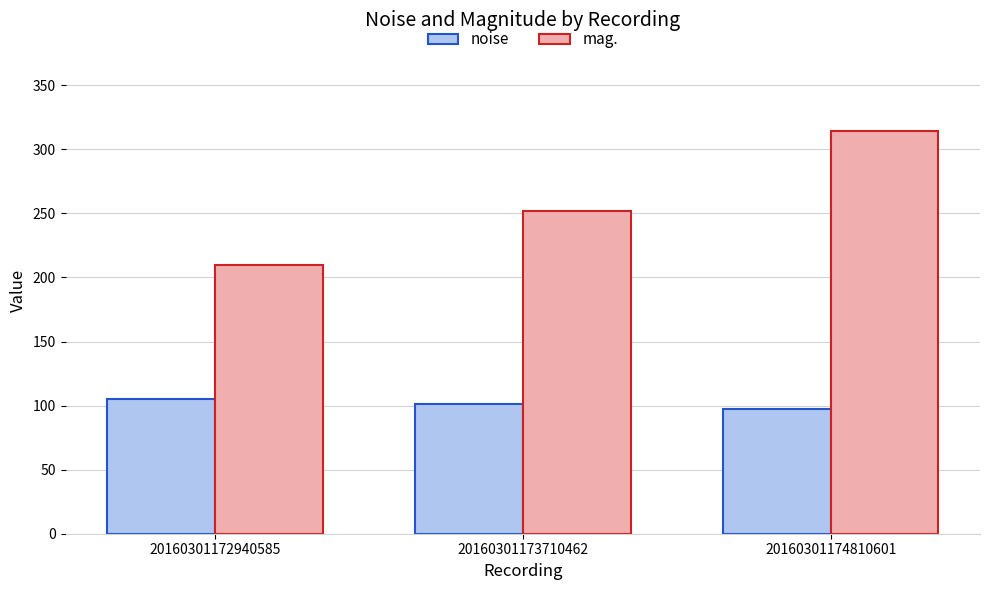

What is the difference between the maximum and minimum values in the mag. series?

104.6